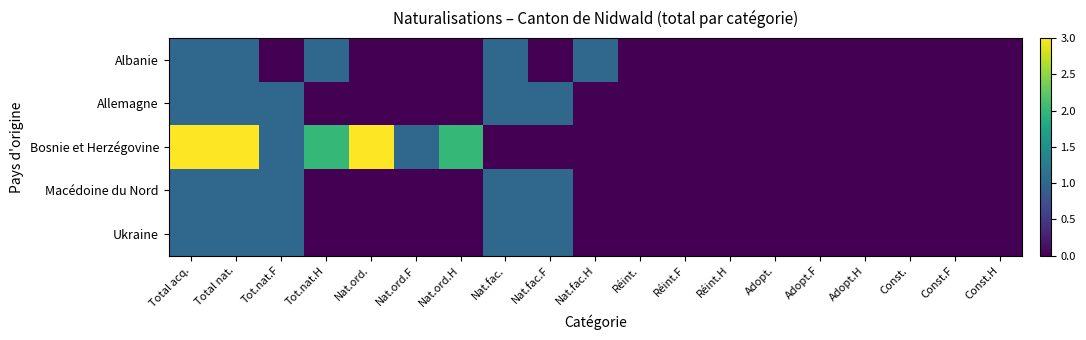

What is the total value across all series at Nat.ord.F?

1